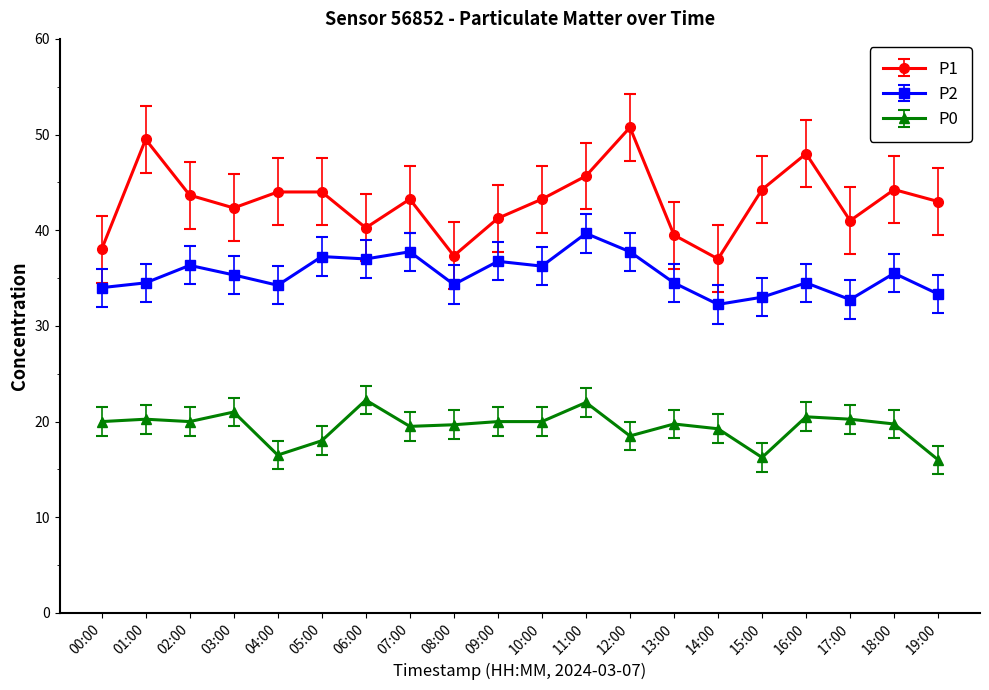

What is the difference between the maximum and minimum values in the P2 series?

7.4